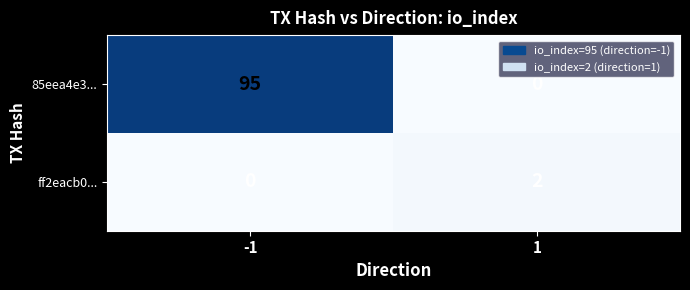

True or false: ff2eacb0... has a value of 0 at -1.

True